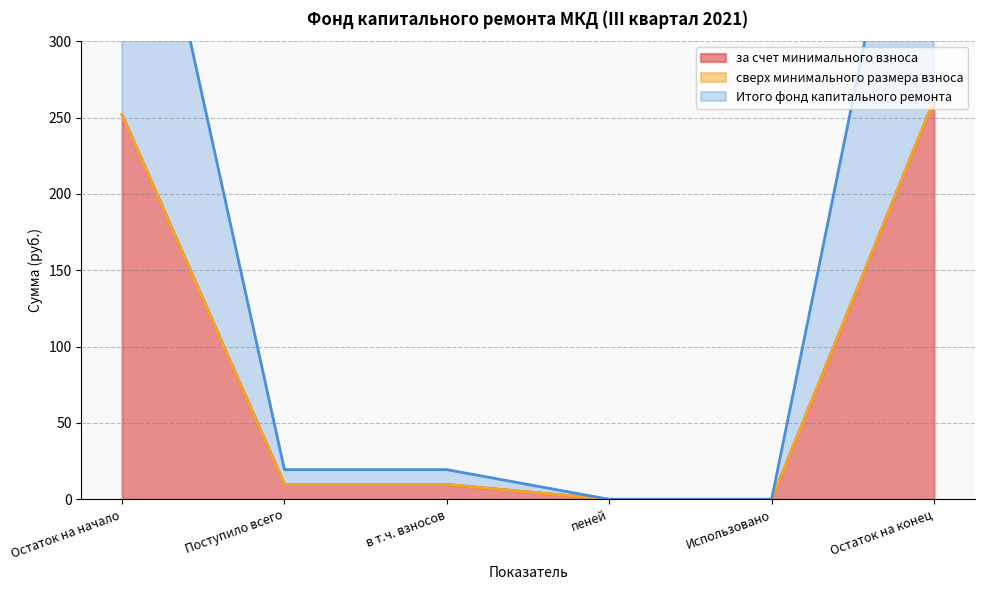

Is it true that за счет минимального взноса equals 338.3 at Остаток на начало?

False